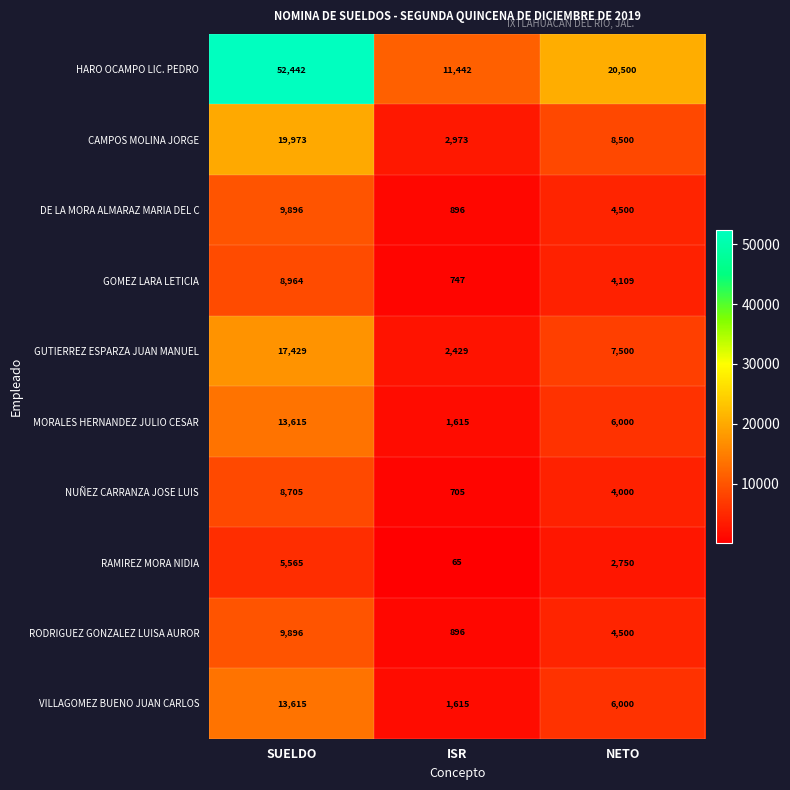

At which label does MORALES HERNANDEZ JULIO CESAR first exceed 6000?

SUELDO